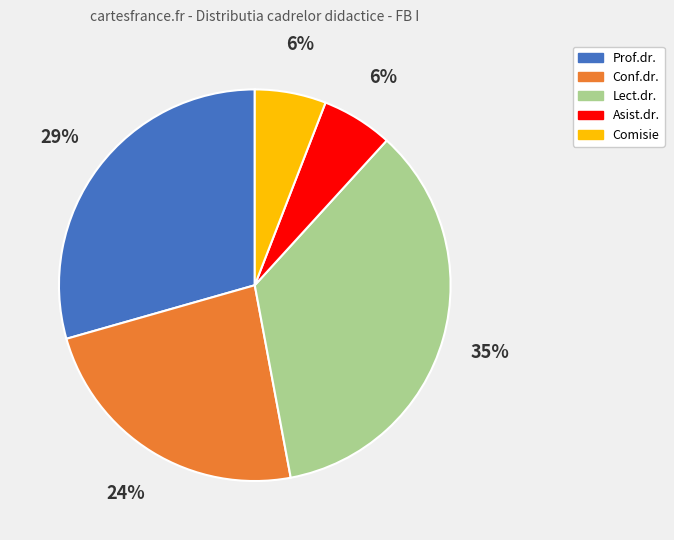

Is the sum of Asist.dr. and Prof.dr. greater than half?

No